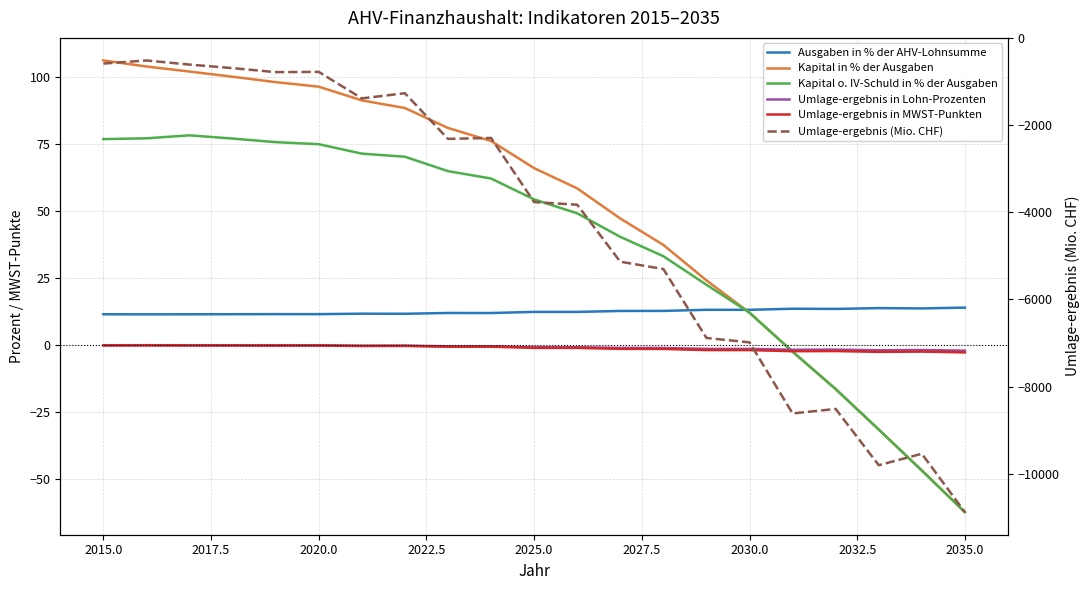

Is the value of Umlage-ergebnis (Mio. CHF) at 2035.0 greater than the value of Umlage-ergebnis in MWST-Punkten at 20?

No